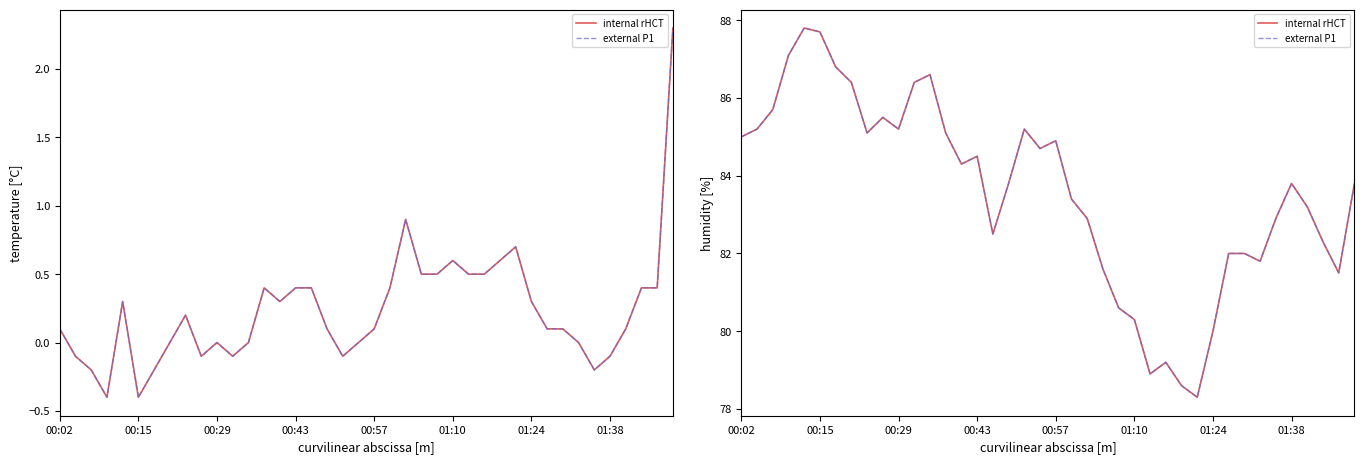

True or false: internal rHCT and external P1 cross at least once.

False